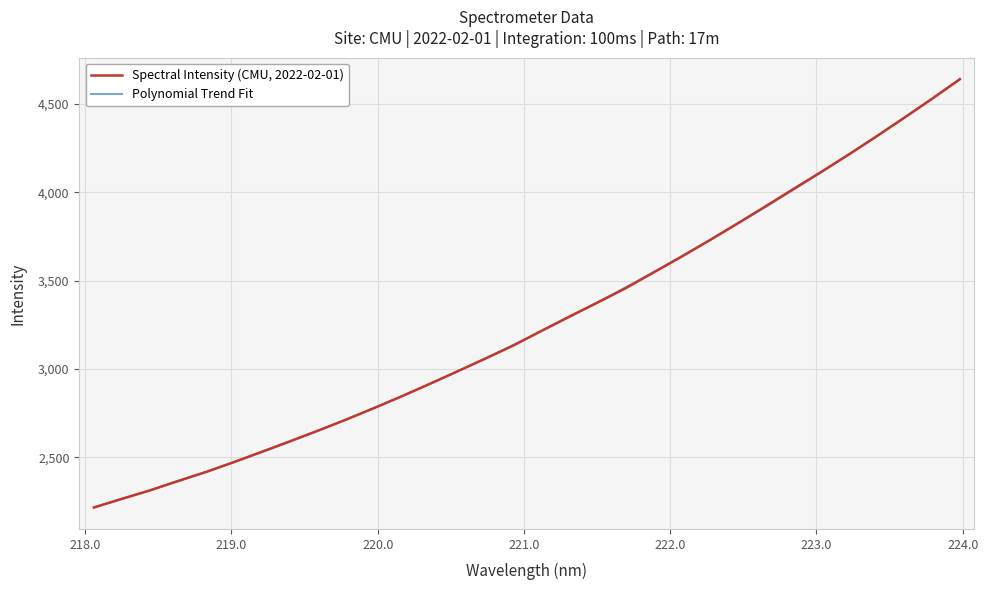

Reading left to right, what are all the values shown in this chart?

2216.9	2266.2	2313.6	2366.8	2417.5	2473.7	2531.8	2591.2	2651.0	2713.0	2778.1	2845.5	2915.3	2986.9	3059.1	3132.9	3215.3	3296.1	3374.7	3455.0	3543.9	3633.2	3725.4	3820.5	3917.0	4015.0	4112.2	4211.7	4314.7	4420.6	4528.1	4639.2